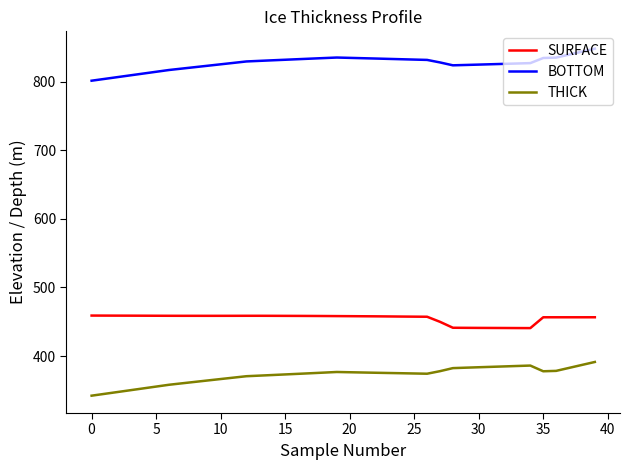

What is the difference between the maximum and minimum values in the SURFACE series?

18.3